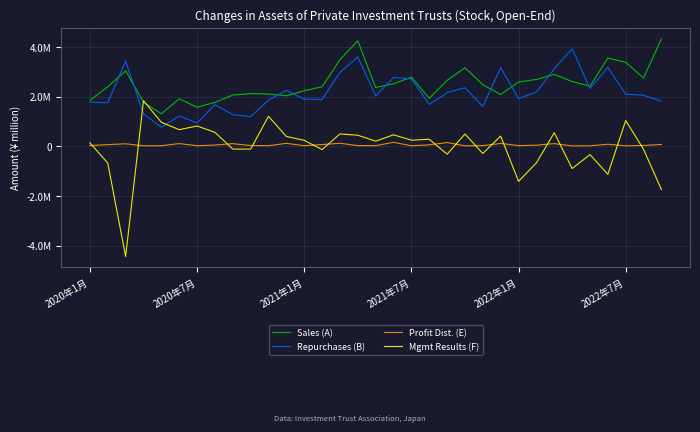

What are all the series names shown in the legend?

Sales (A), Repurchases (B), Profit Dist. (E), Mgmt Results (F)